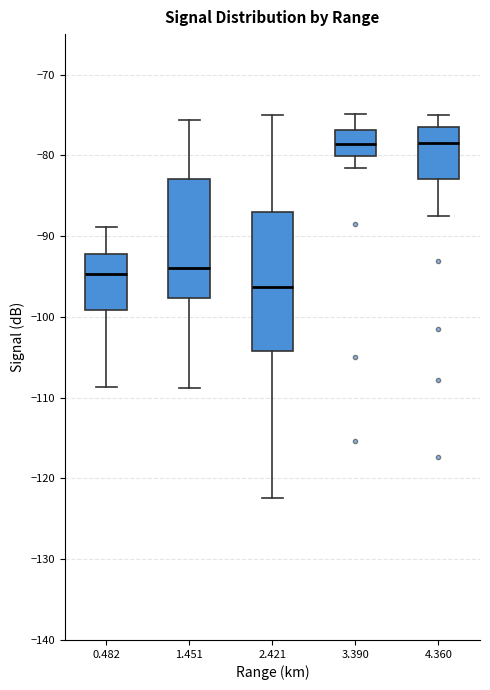

Reading left to right, read every box against the y-axis: the position of its median line, the range the box covers, and the ends of its whiskers. The values are not printed on the chart, so give them approximately, as read against the axis.

0.482: median -95, box -99 to -92, whiskers -109 to -89
1.451: median -94, box -98 to -83, whiskers -109 to -76
2.421: median -96, box -104 to -87, whiskers -122 to -75
3.390: median -79, box -80 to -77, whiskers -82 to -75
4.360: median -78, box -83 to -76, whiskers -87 to -75